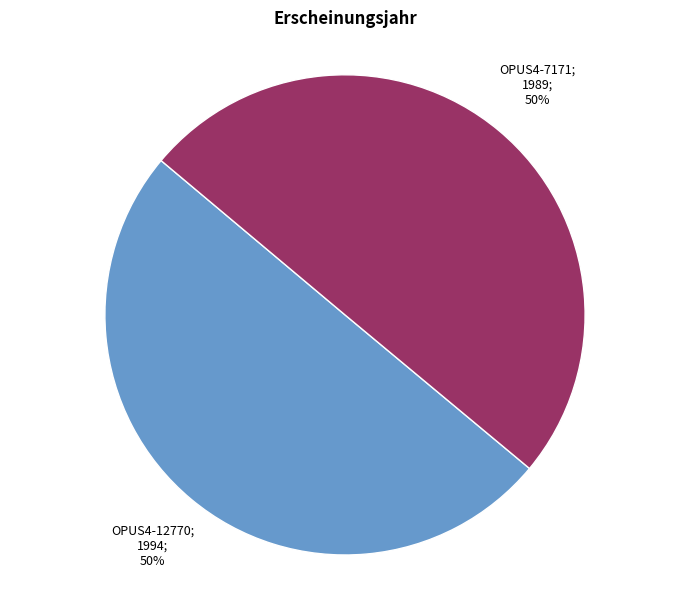

What is the majority slice?

OPUS4-12770